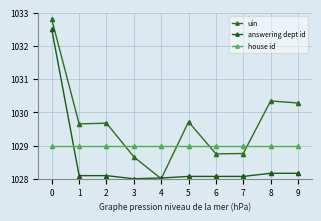

Does the chart have visible grid lines?

Yes